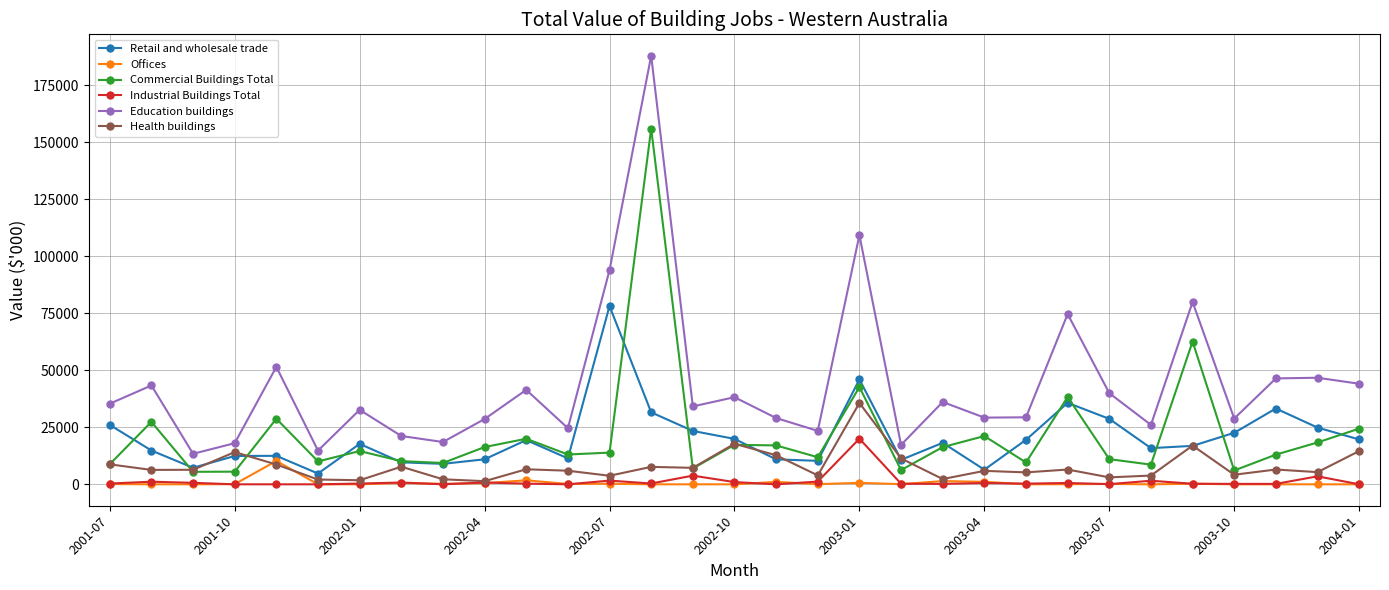

List the series in order of their peak value, lowest first.

Offices, Industrial Buildings Total, Health buildings, Retail and wholesale trade, Commercial Buildings Total, Education buildings